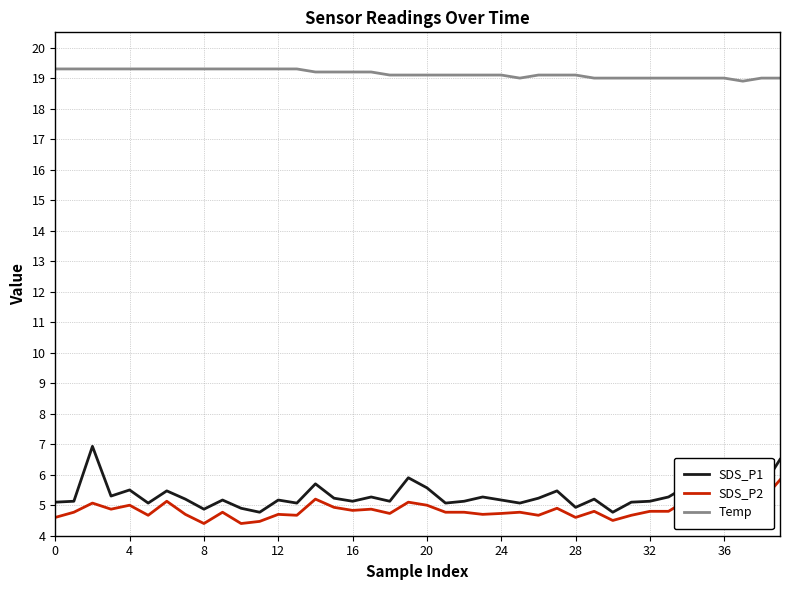

What is the sum of all SDS_P1 values?

212.3